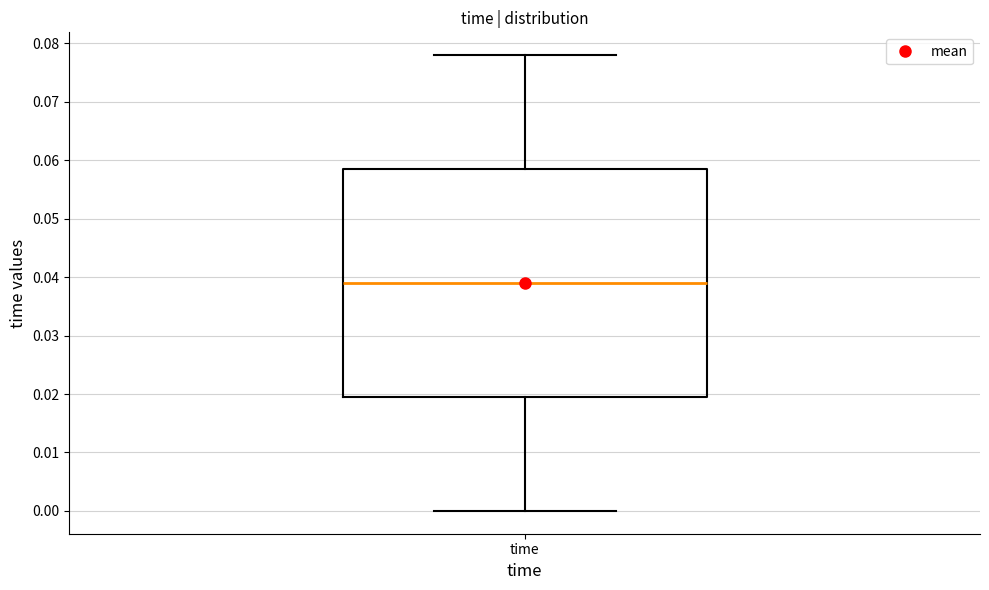

Transcribe this box plot: give where the median line is, the range the box spans, and where the two whiskers end, as read against the y-axis. The values are not printed on the chart, so give them approximately, as read against the axis.

median 0.039, box 0.020 to 0.059, whiskers 0.000 to 0.078